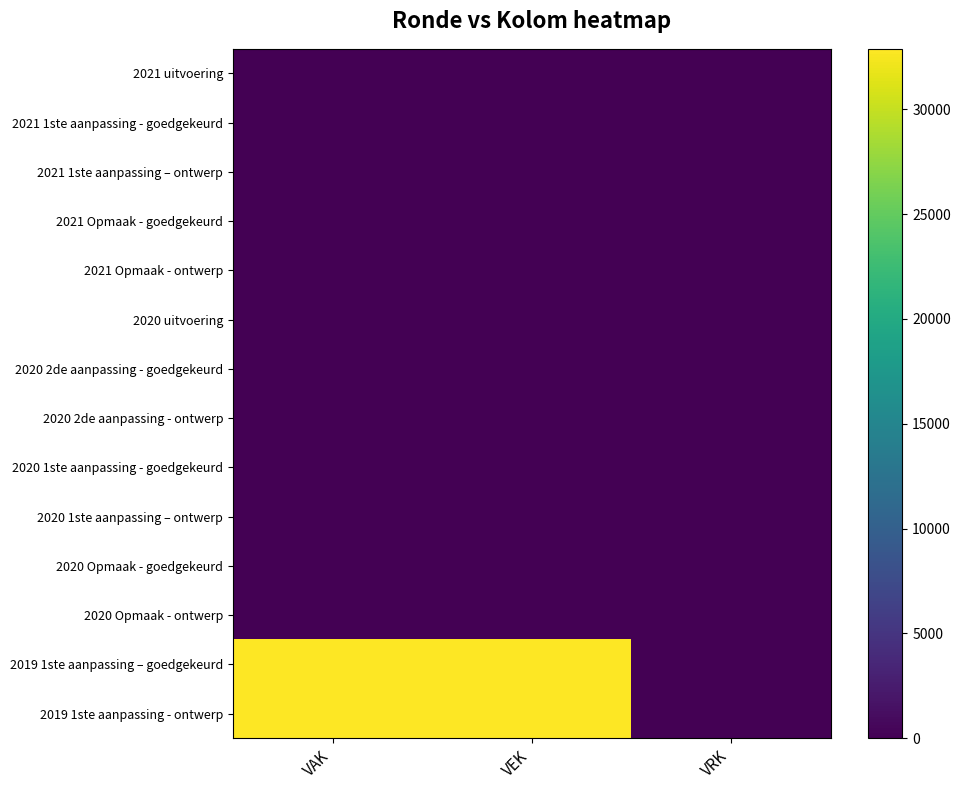

List the series in order of their peak value, highest first.

2019 1ste aanpassing – goedgekeurd, 2019 1ste aanpassing - ontwerp, 2021 uitvoering, 2021 1ste aanpassing - goedgekeurd, 2021 1ste aanpassing – ontwerp, 2021 Opmaak - goedgekeurd, 2021 Opmaak - ontwerp, 2020 uitvoering, 2020 2de aanpassing - goedgekeurd, 2020 2de aanpassing - ontwerp, 2020 1ste aanpassing - goedgekeurd, 2020 1ste aanpassing – ontwerp, 2020 Opmaak - goedgekeurd, 2020 Opmaak - ontwerp